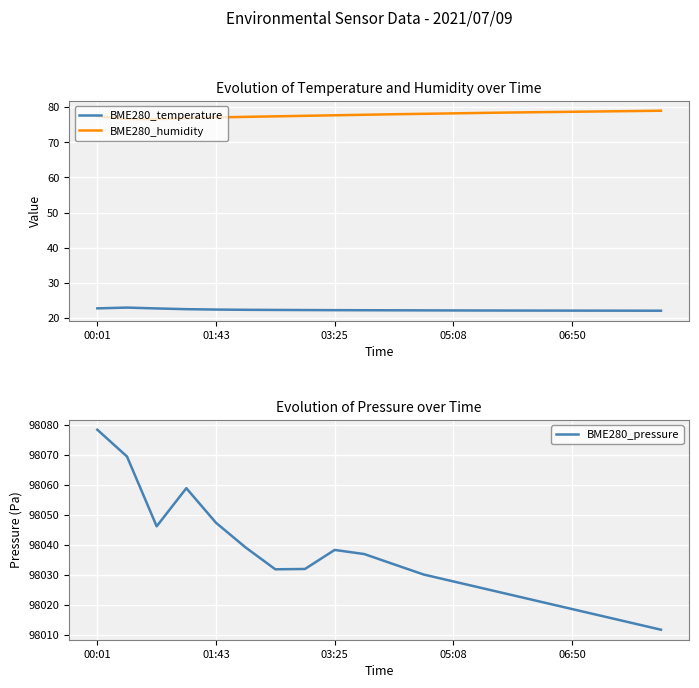

What is the difference between the BME280_temperature values at 10 and 18?

0.1